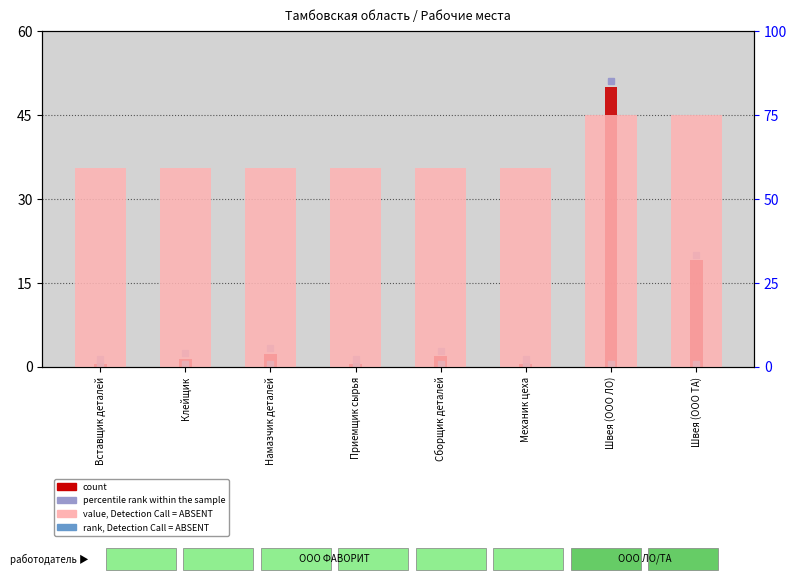

Reading left to right, extract all data points from this chart.

count: Вставщик деталей=0.5	Клейщик=1.4	Намазчик деталей=2.4	Приемщик сырья=0.5	Сборщик деталей=1.9	Механик цеха=0.5	Швея (ООО ЛО)=50.0	Швея (ООО ТА)=19.0
value, Detection Call = ABSENT: Вставщик деталей=59.2	Клейщик=59.2	Намазчик деталей=59.2	Приемщик сырья=59.2	Сборщик деталей=59.2	Механик цеха=59.2	Швея (ООО ЛО)=75.0	Швея (ООО ТА)=75.0